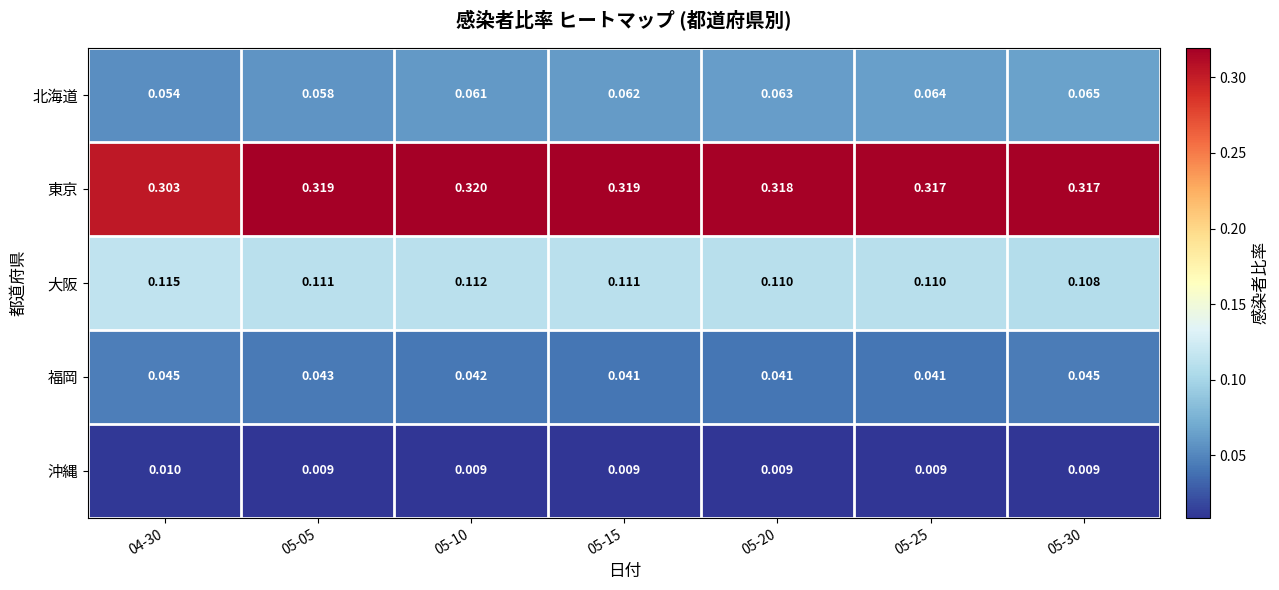

Which series changed the most between 05-15 and 05-30?

福岡